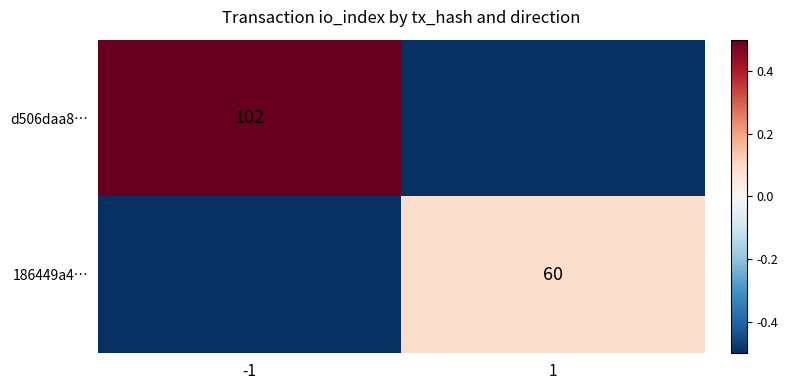

Is the value of d506daa8… at -1 greater than the value of 186449a4… at 1?

Yes